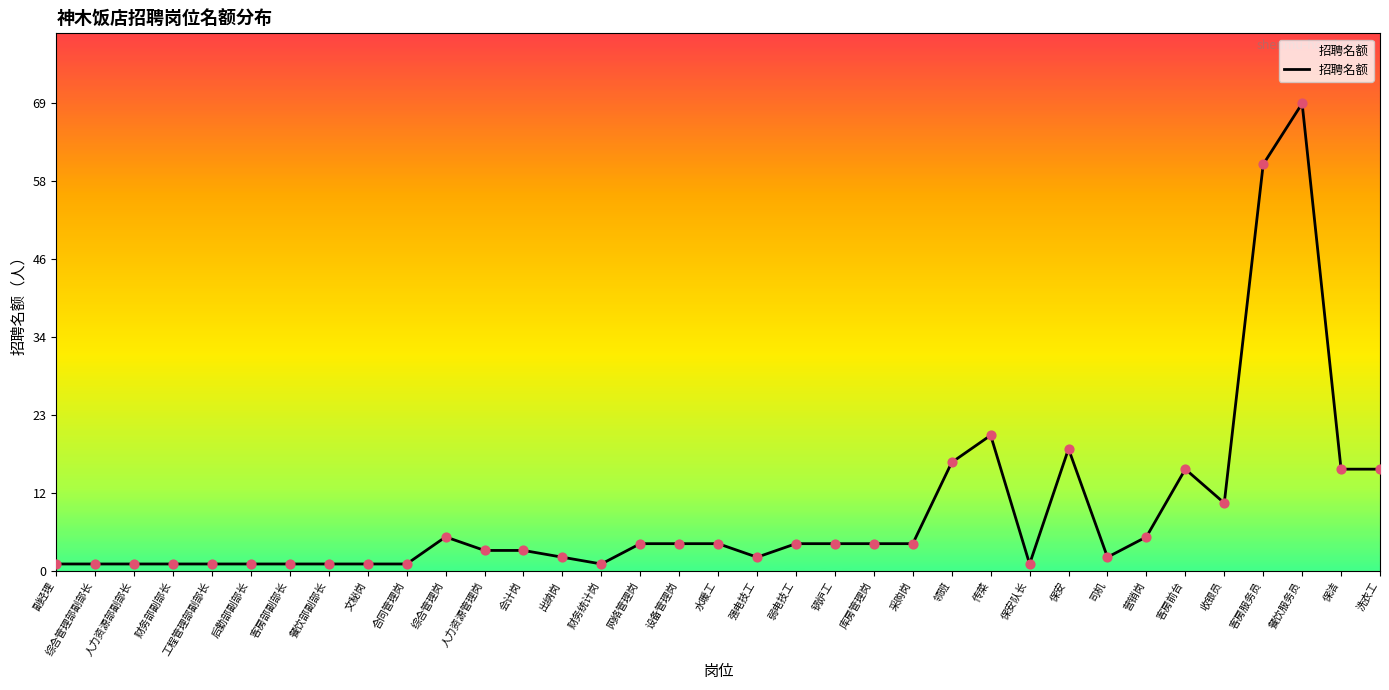

What is the ratio of the value at 收银员 to the value at 客房服务员?

0.2